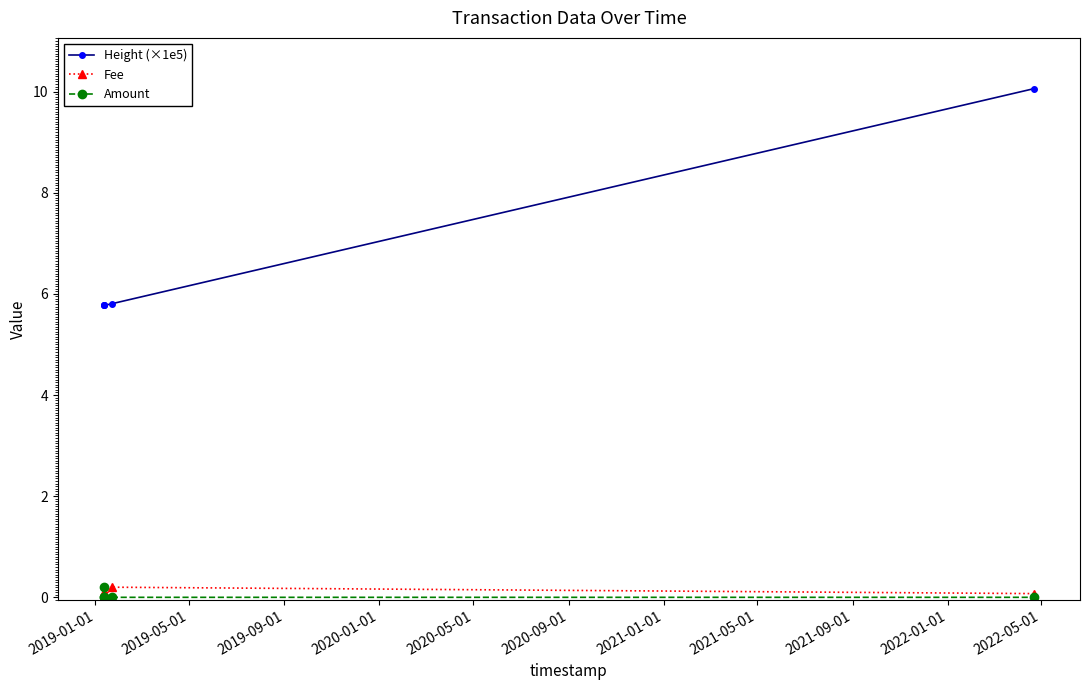

Does the chart display data point markers on the line(s)?

Yes